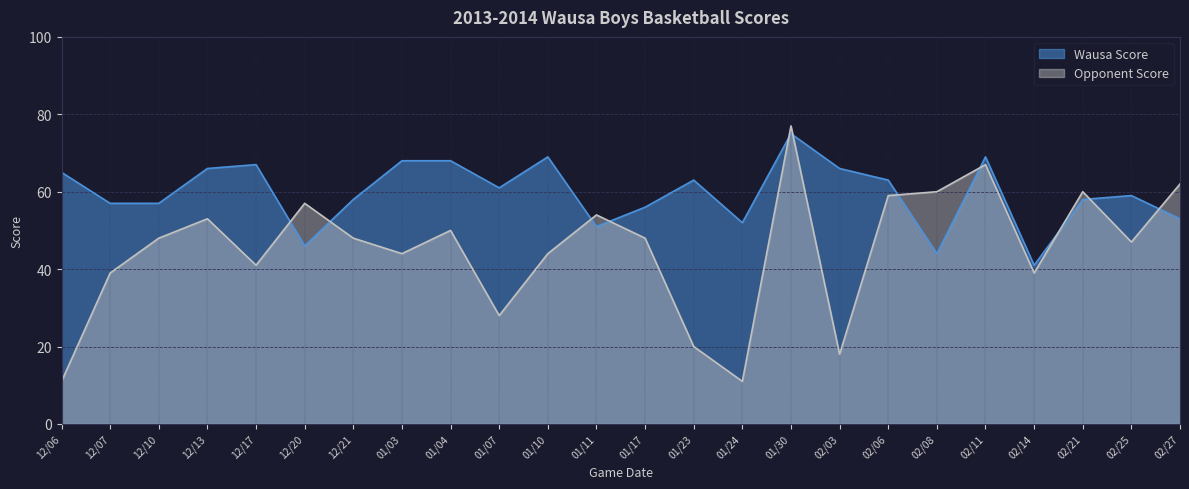

The Wausa Score series shows 63 at 02/06. True or false?

True